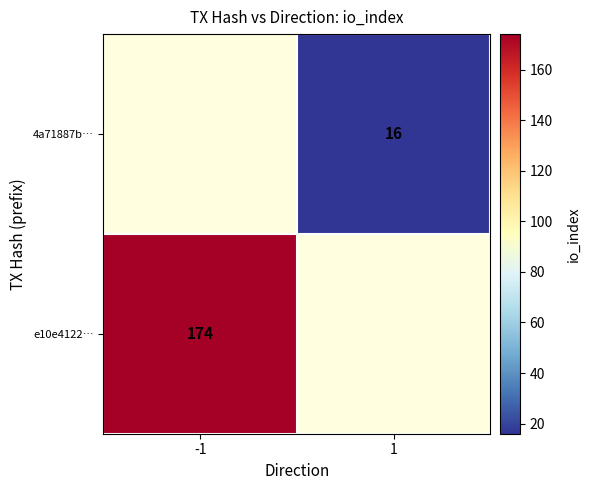

Is the value of 4a71887b… at 1 greater than the value of e10e4122… at -1?

No